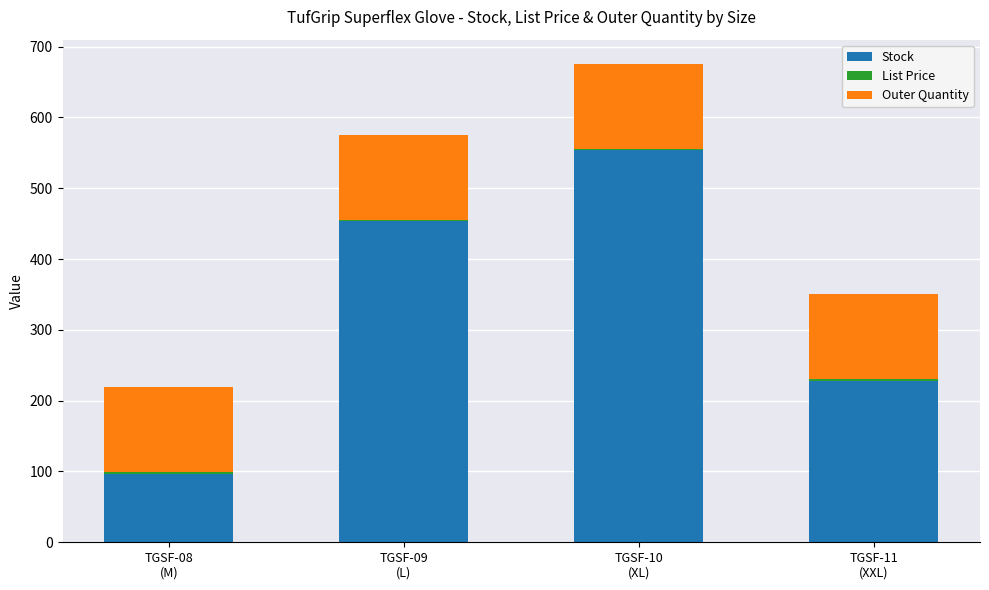

What is the sum of all Stock values?

1332.0